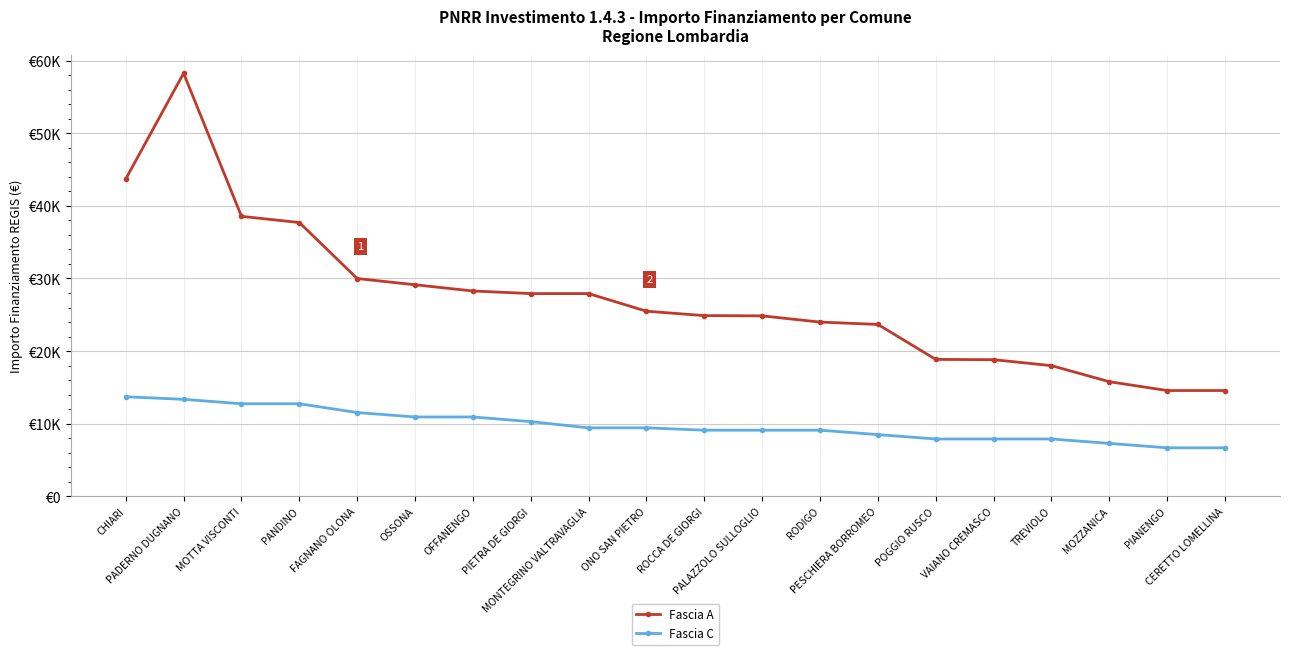

The value of Fascia A at PESCHIERA BORROMEO is 23673. True or false?

True